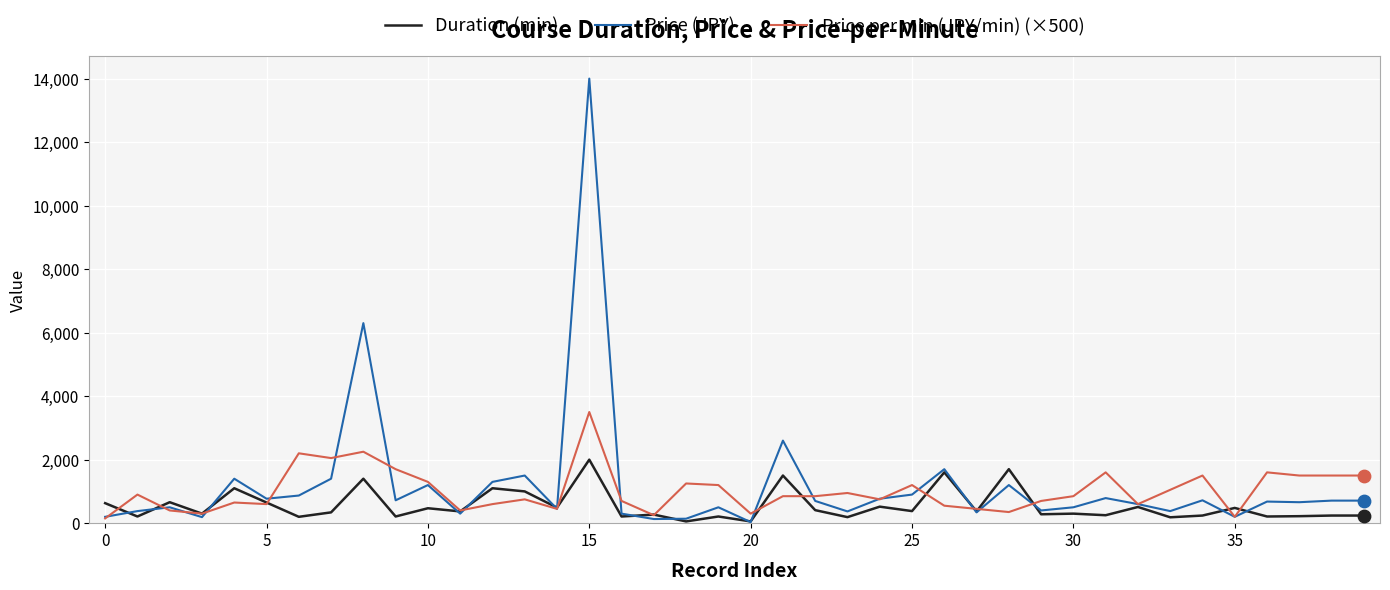

List the series in order of their peak value, lowest first.

Duration (min), Price per min (JPY/min) (×500), Price (JPY)